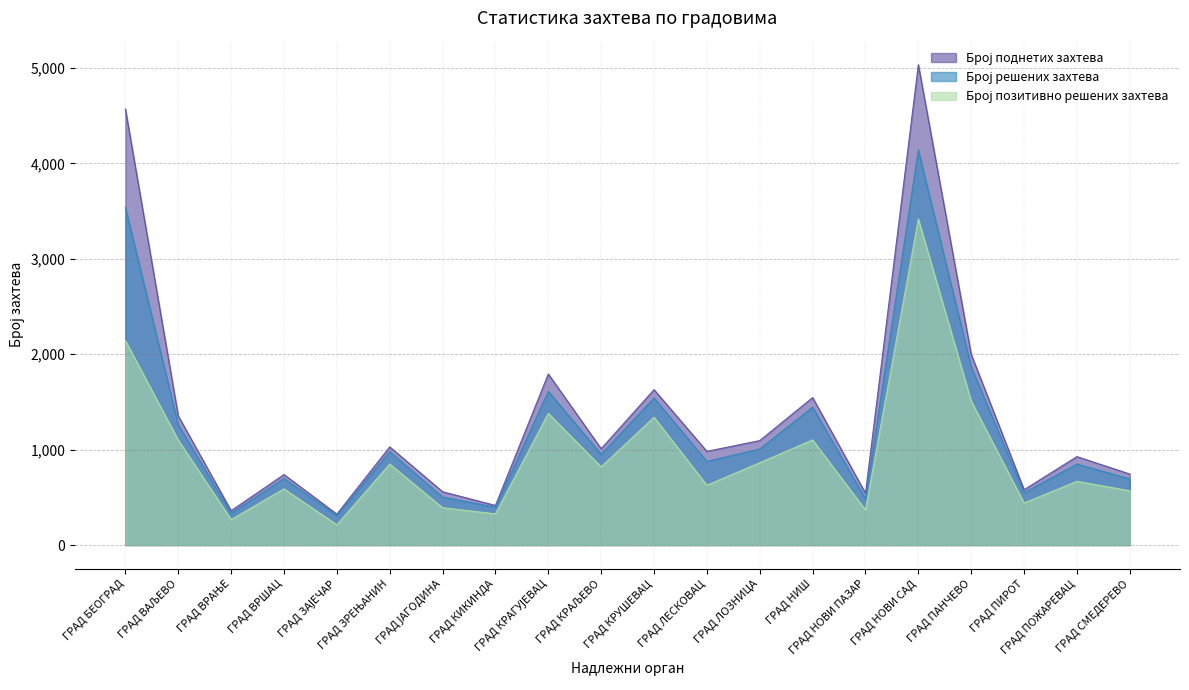

Reading left to right, what are all the values shown in this chart?

Број поднетих захтева: ГРАД БЕОГРАД=4571	ГРАД ВАЉЕВО=1354	ГРАД ВРАЊЕ=360	ГРАД ВРШАЦ=739	ГРАД ЗАЈЕЧАР=324	ГРАД ЗРЕЊАНИН=1029	ГРАД ЈАГОДИНА=559	ГРАД КИКИНДА=415	ГРАД КРАГУЈЕВАЦ=1793	ГРАД КРАЉЕВО=1010	ГРАД КРУШЕВАЦ=1629	ГРАД ЛЕСКОВАЦ=982	ГРАД ЛОЗНИЦА=1095	ГРАД НИШ=1546	ГРАД НОВИ ПАЗАР=543	ГРАД НОВИ САД=5035	ГРАД ПАНЧЕВО=1999	ГРАД ПИРОТ=580	ГРАД ПОЖАРЕВАЦ=927	ГРАД СМЕДЕРЕВО=744
Број решених захтева: ГРАД БЕОГРАД=3540	ГРАД ВАЉЕВО=1262	ГРАД ВРАЊЕ=334	ГРАД ВРШАЦ=698	ГРАД ЗАЈЕЧАР=309	ГРАД ЗРЕЊАНИН=979	ГРАД ЈАГОДИНА=503	ГРАД КИКИНДА=397	ГРАД КРАГУЈЕВАЦ=1612	ГРАД КРАЉЕВО=951	ГРАД КРУШЕВАЦ=1542	ГРАД ЛЕСКОВАЦ=877	ГРАД ЛОЗНИЦА=1007	ГРАД НИШ=1446	ГРАД НОВИ ПАЗАР=485	ГРАД НОВИ САД=4141	ГРАД ПАНЧЕВО=1869	ГРАД ПИРОТ=548	ГРАД ПОЖАРЕВАЦ=849	ГРАД СМЕДЕРЕВО=693
Број позитивно решених захтева: ГРАД БЕОГРАД=2143	ГРАД ВАЉЕВО=1101	ГРАД ВРАЊЕ=267	ГРАД ВРШАЦ=589	ГРАД ЗАЈЕЧАР=212	ГРАД ЗРЕЊАНИН=849	ГРАД ЈАГОДИНА=391	ГРАД КИКИНДА=327	ГРАД КРАГУЈЕВАЦ=1381	ГРАД КРАЉЕВО=820	ГРАД КРУШЕВАЦ=1340	ГРАД ЛЕСКОВАЦ=627	ГРАД ЛОЗНИЦА=863	ГРАД НИШ=1102	ГРАД НОВИ ПАЗАР=368	ГРАД НОВИ САД=3418	ГРАД ПАНЧЕВО=1510	ГРАД ПИРОТ=441	ГРАД ПОЖАРЕВАЦ=668	ГРАД СМЕДЕРЕВО=569